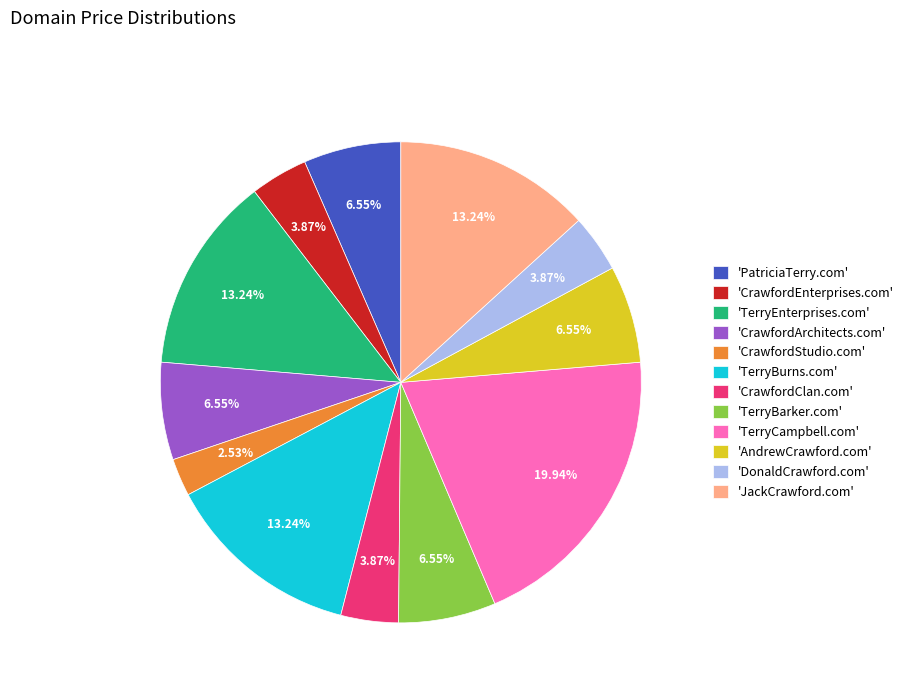

How many segments does this pie chart have?

12